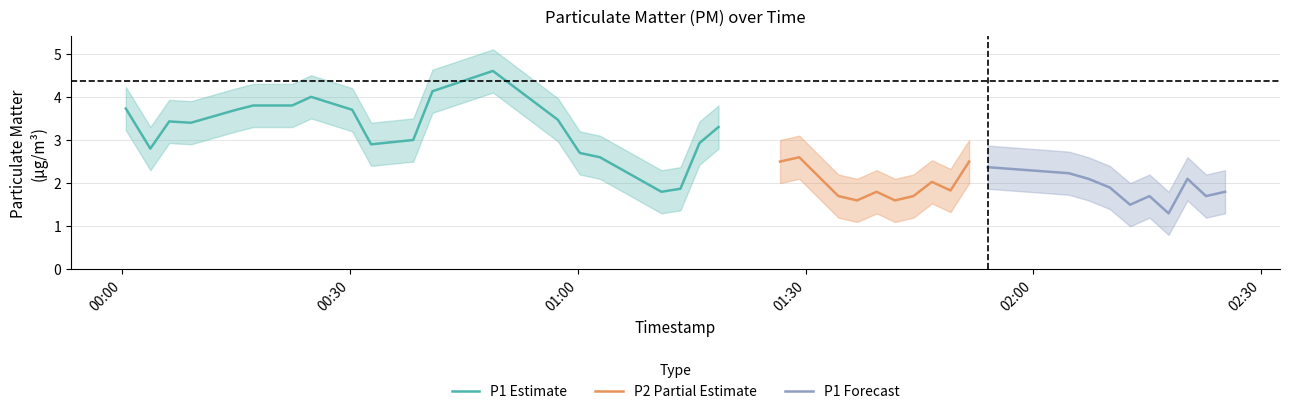

At which category is the sum across all series the highest?

12